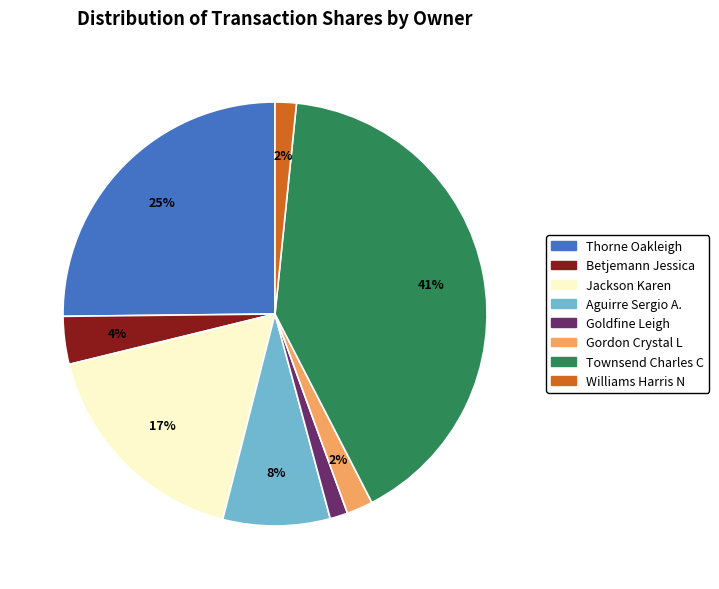

Which has a higher value, Aguirre Sergio A. or Townsend Charles C?

Townsend Charles C